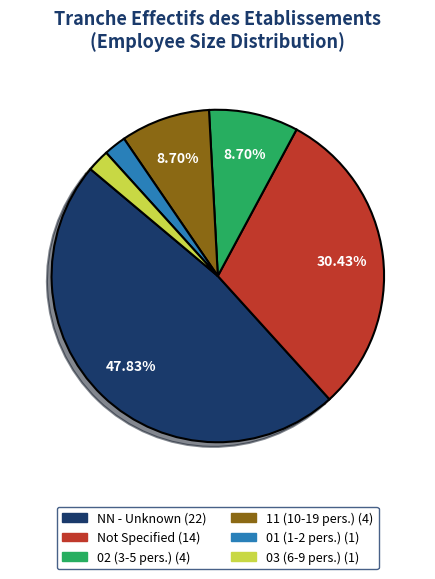

Is there a majority slice in this chart?

No